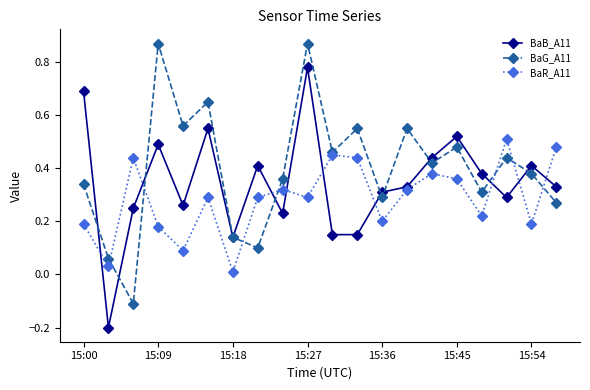

How many lines are shown in the chart?

3